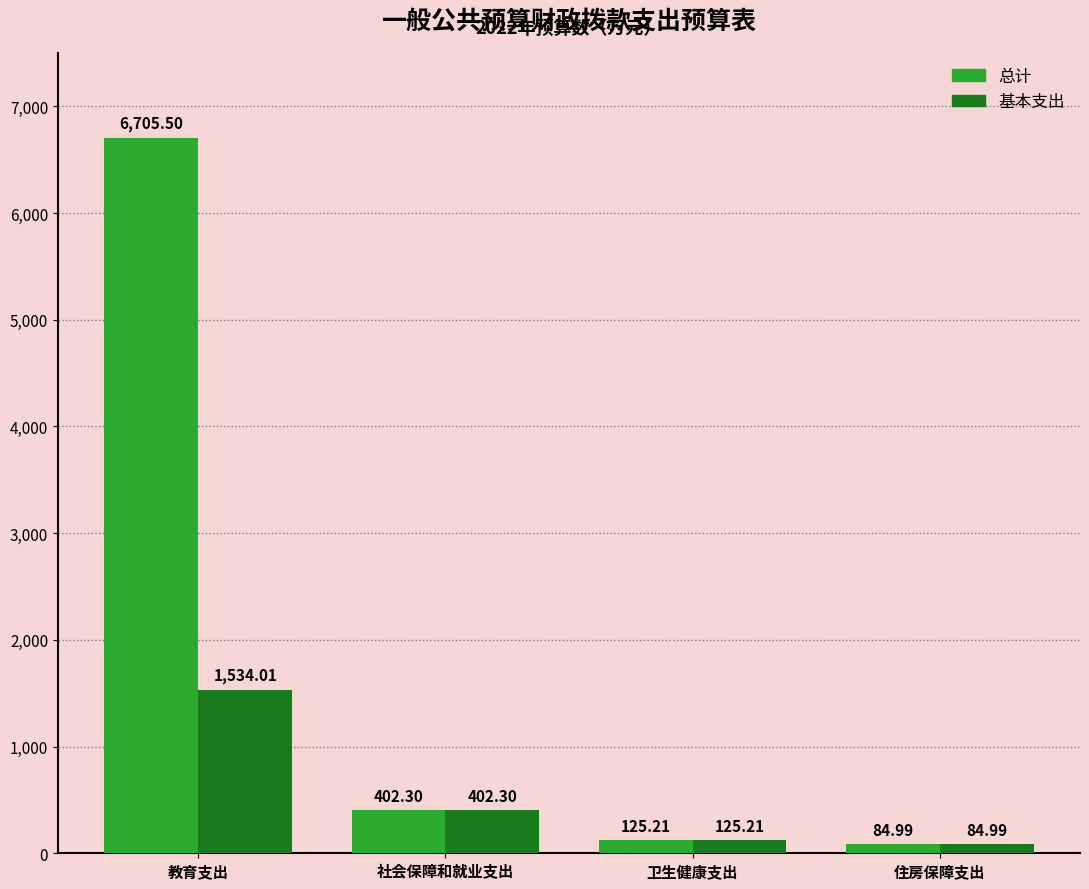

What is the value of the 基本支出 bar at the 3rd from the left?

125.2